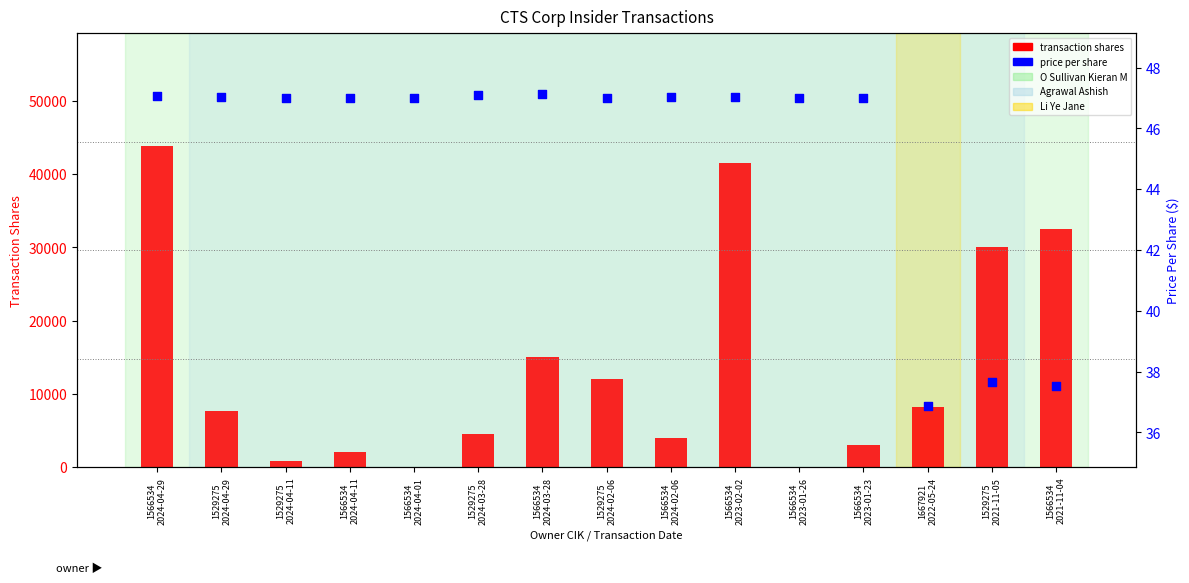

Which series contains the highest Y value?

transaction shares